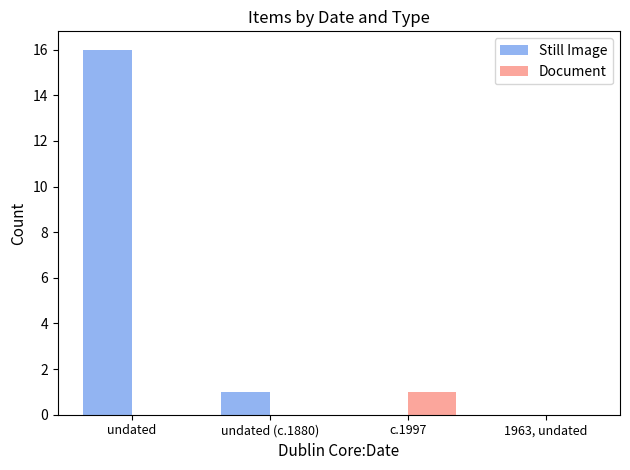

True or false: Document has a value of 2 at c.1997.

False